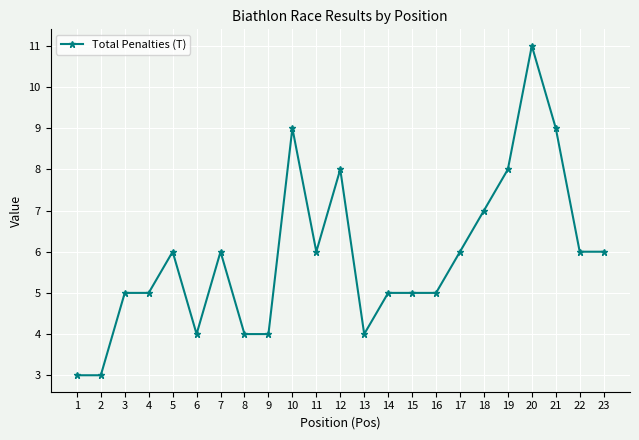

Is it true that the value at 13 is 7?

False